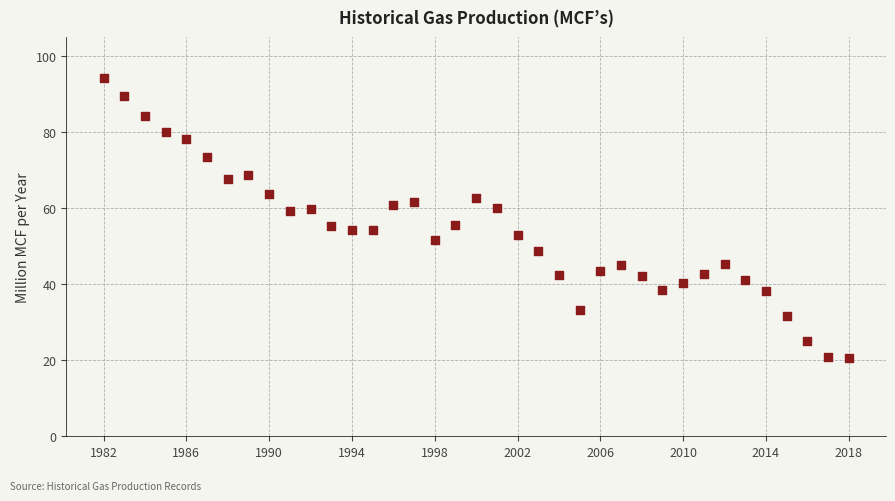

What is the range of Y values (max minus min)?

73.6